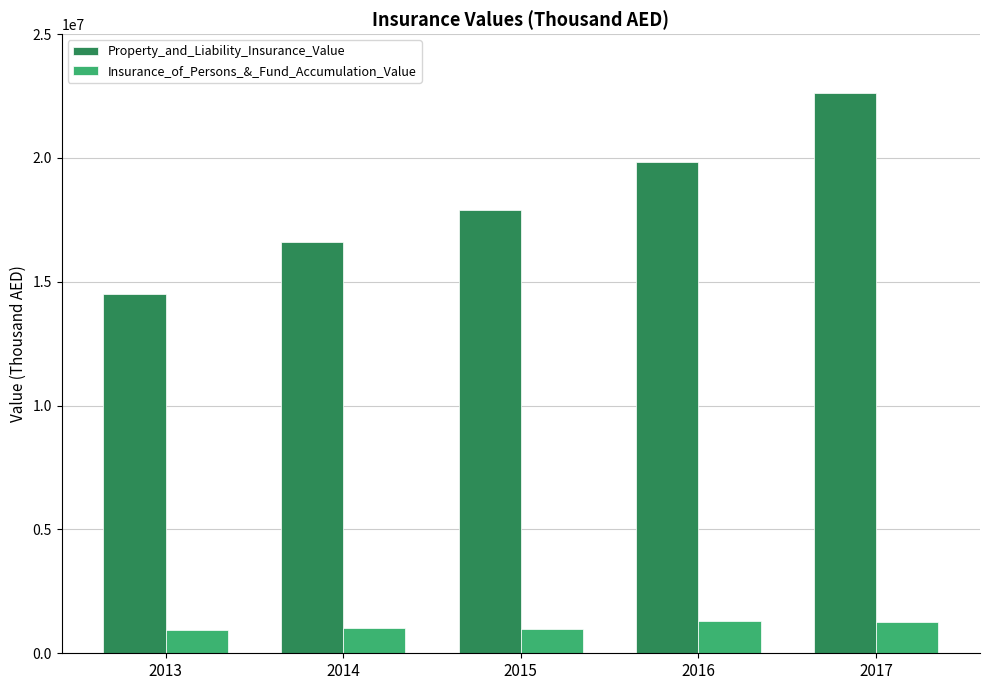

What is the value of the Property_and_Liability_Insurance_Value bar at the 3rd from the left?

17914847